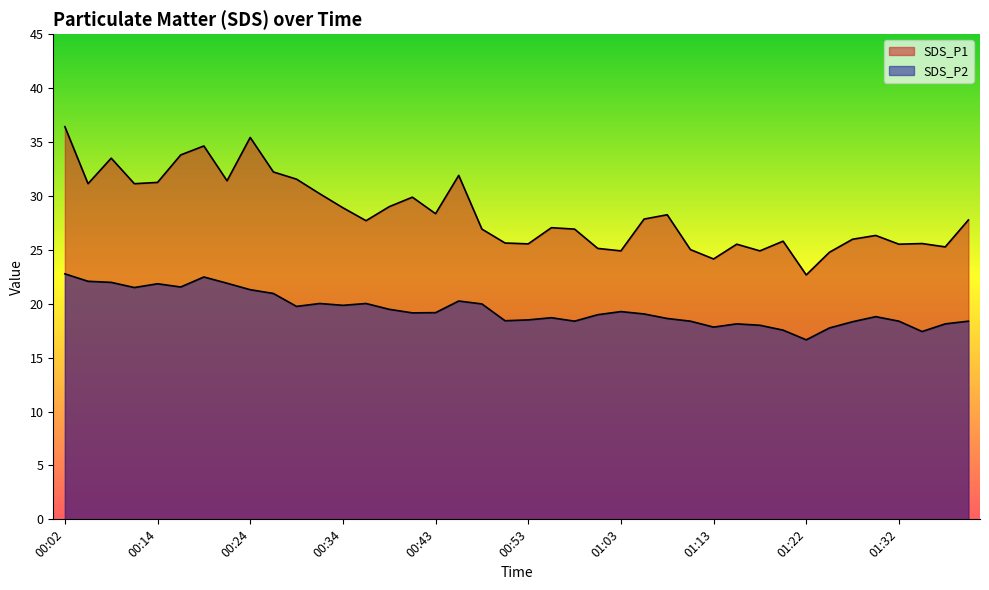

What is the value of the SDS_P1 point at the 40th from the left?

27.8